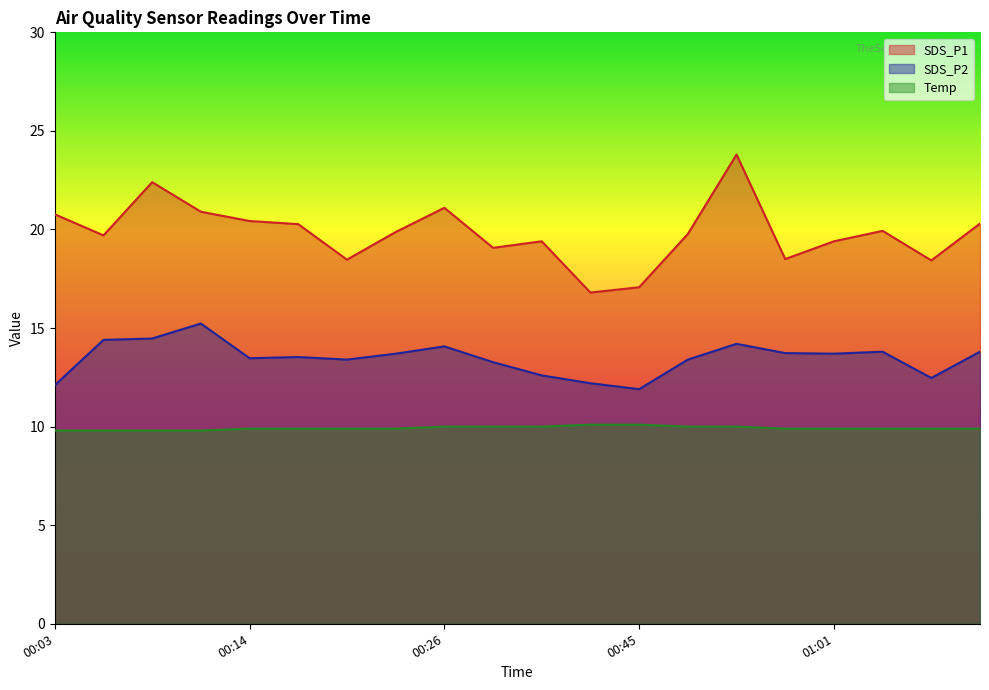

At which label does SDS_P1 reach its minimum?

00:37